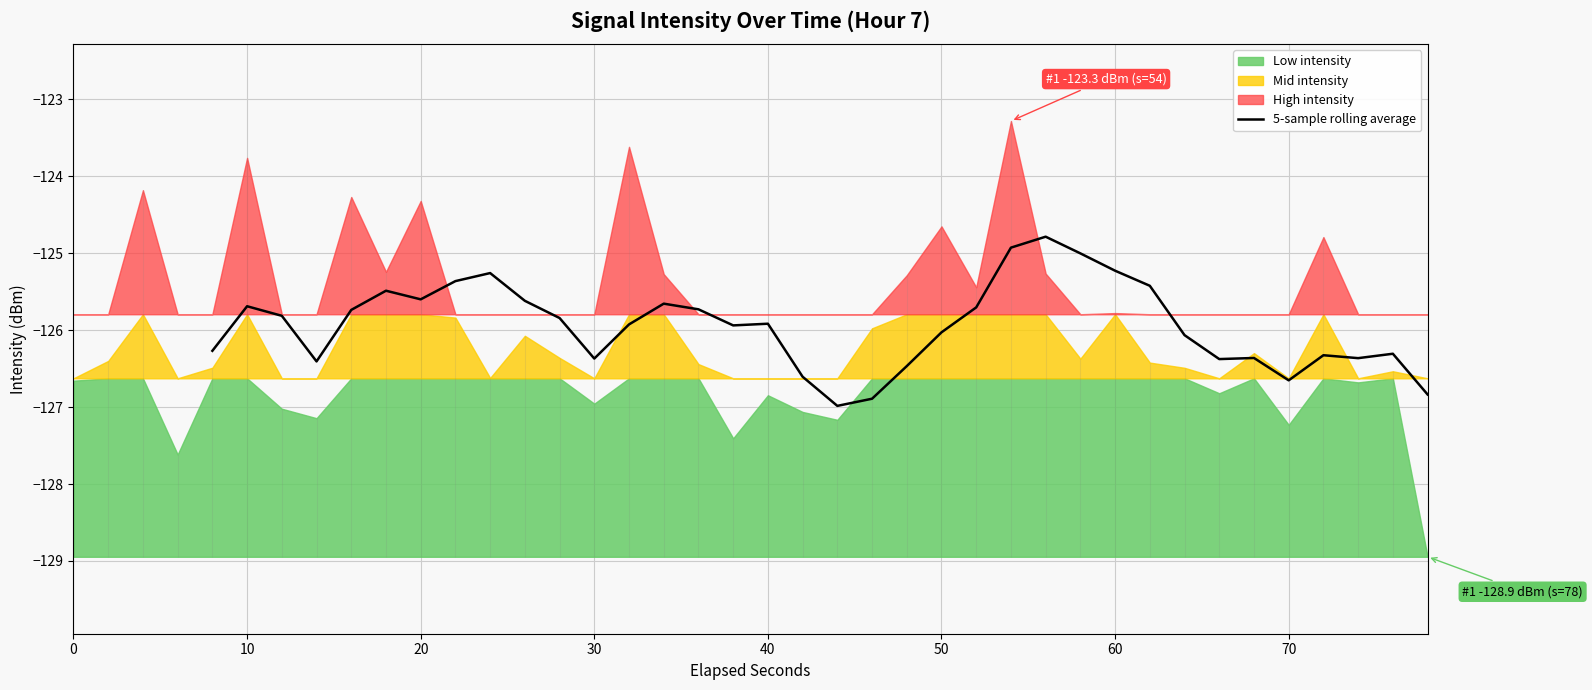

The value of 5-sample rolling average at 50 is -126.0. True or false?

True